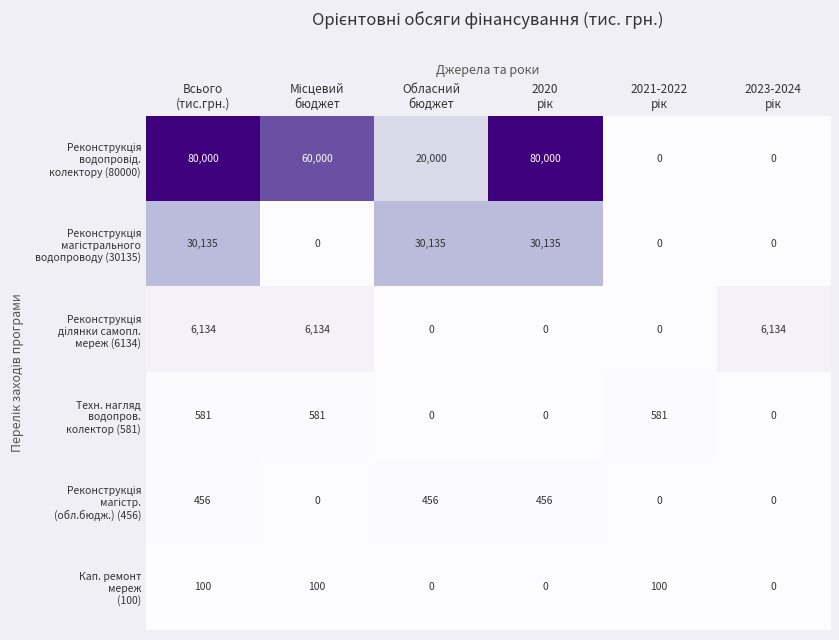

At how many categories does at least one series exceed 19529?

4